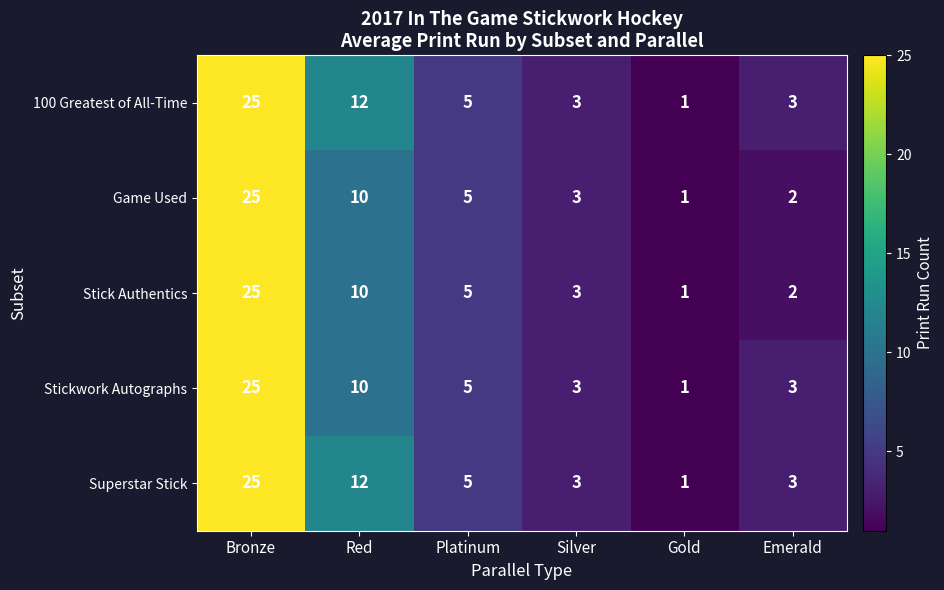

How many data points does each series have?

6